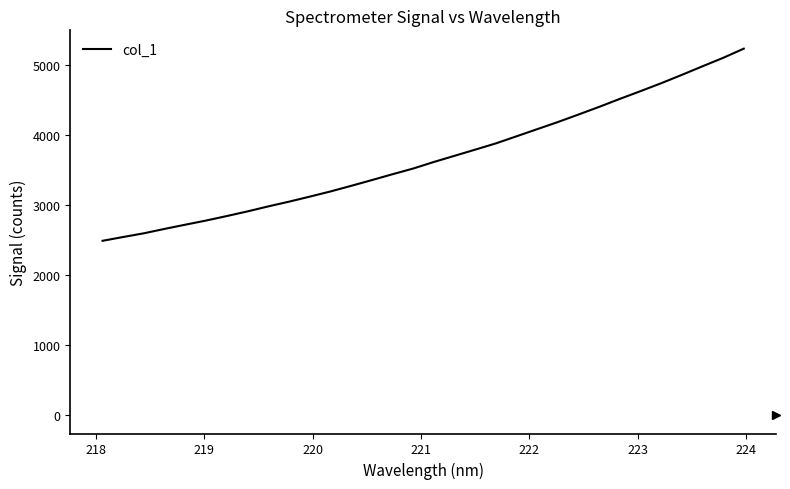

What is the minimum value shown in the chart?

2489.6